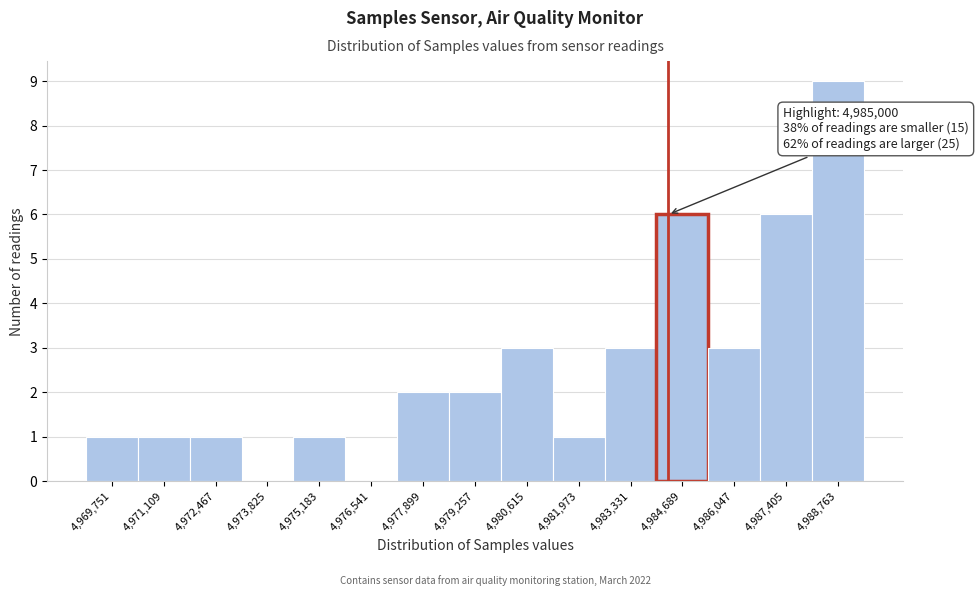

Reading left to right, list all the values displayed in this chart.

4,969,751=1	4,971,109=1	4,972,467=1	4,973,825=0	4,975,183=1	4,976,541=0	4,977,899=2	4,979,257=2	4,980,615=3	4,981,973=1	4,983,331=3	4,984,689=6	4,986,047=3	4,987,405=6	4,988,763=9